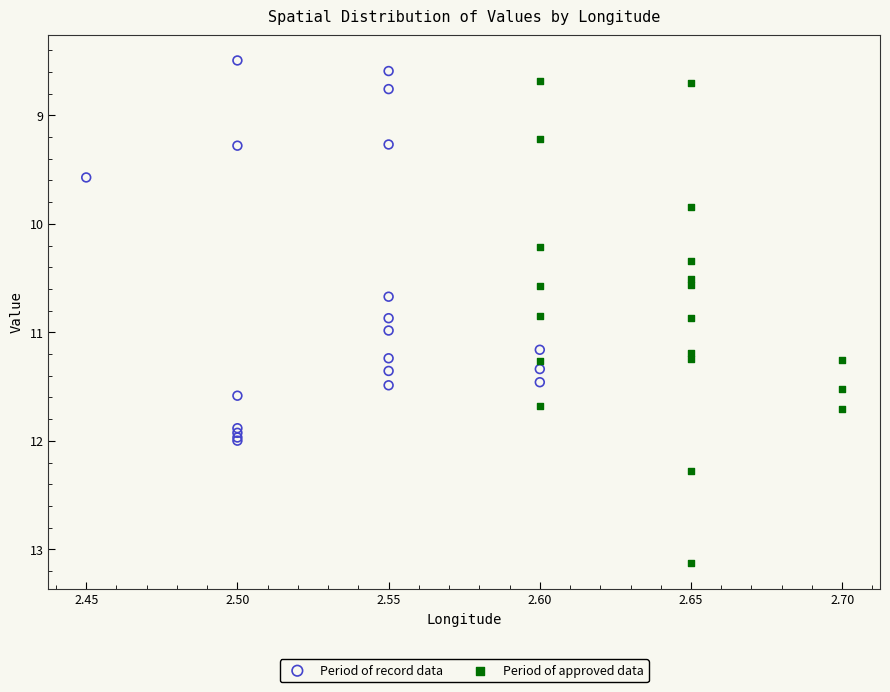

Which series contains the lowest Y value?

Period of record data